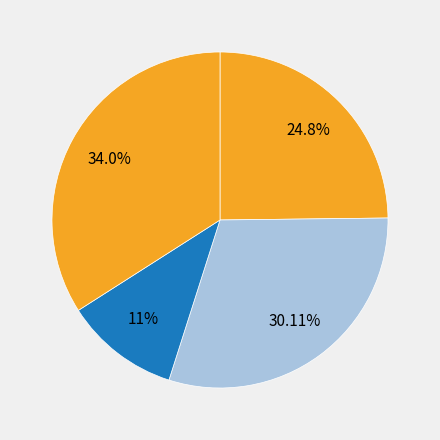

Count the number of slices in the pie.

4